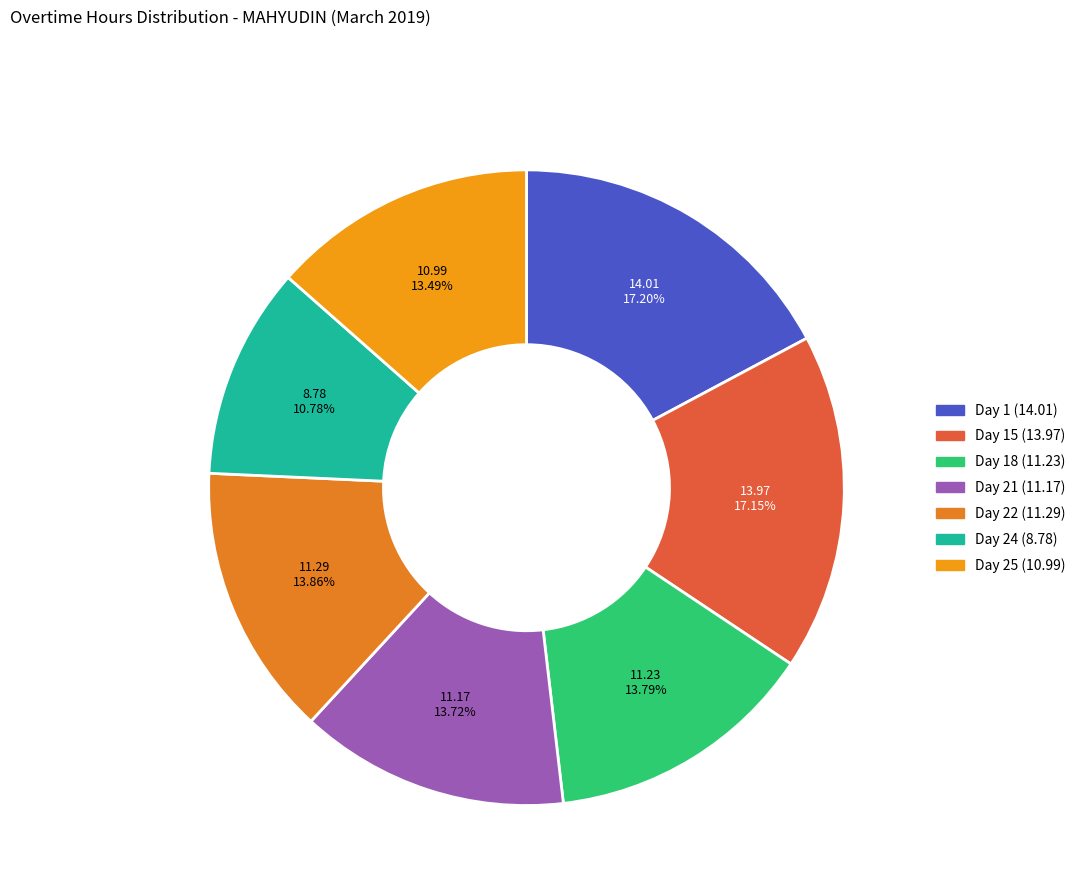

How many slices are in this pie chart?

7